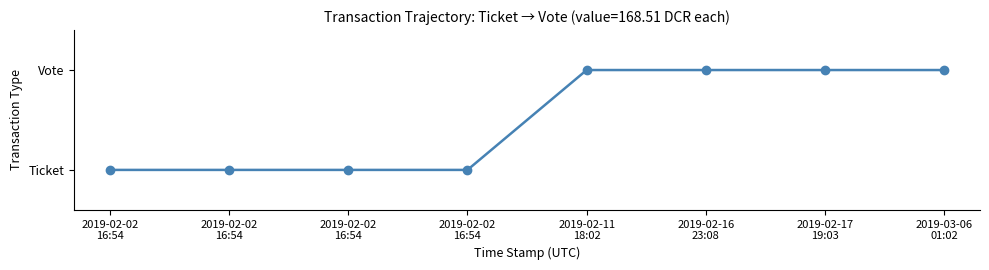

Reading right to left, list all the values displayed in this chart.

2019-03-06
01:02=1	2019-02-17
19:03=1	2019-02-16
23:08=1	2019-02-11
18:02=1	2019-02-02
16:54=0	2019-02-02
16:54=0	2019-02-02
16:54=0	2019-02-02
16:54=0